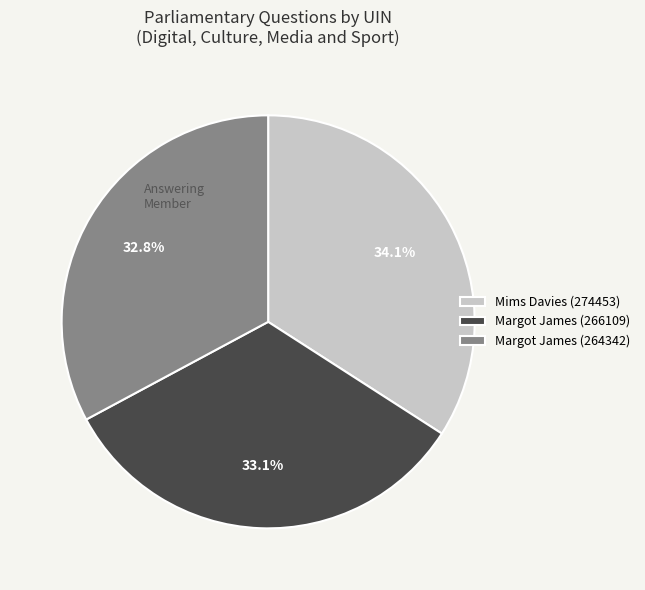

Approximately how many times larger is the value at Margot James (264342) compared to Mims Davies (274453)?

1.0